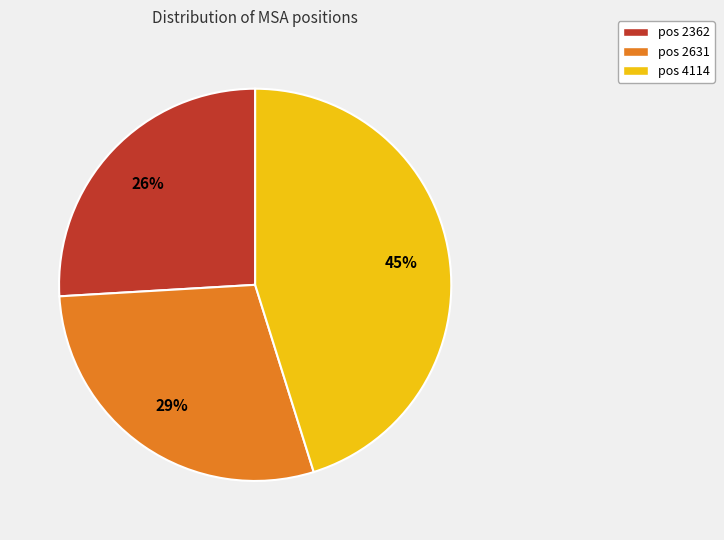

To the nearest percent, what is the difference between the largest and smallest slice percentages?

19%